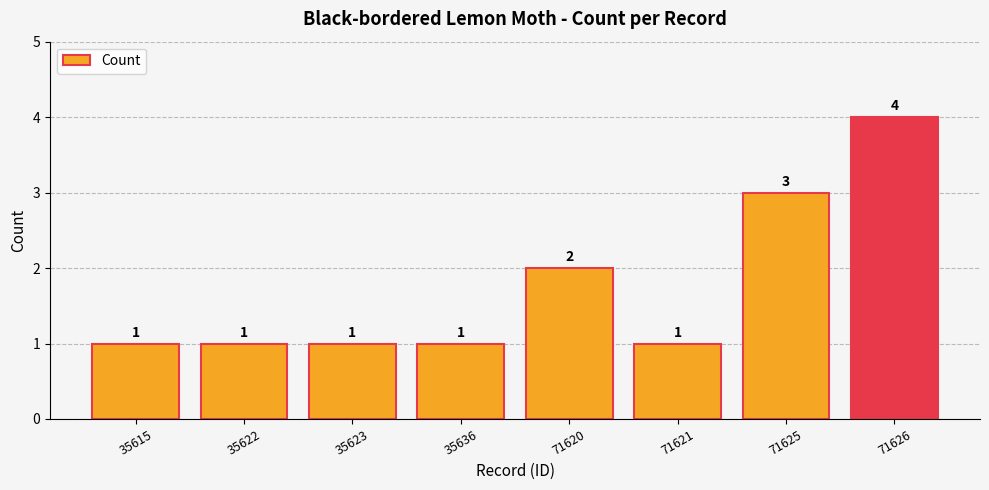

How many values are between 1 and 3?

7